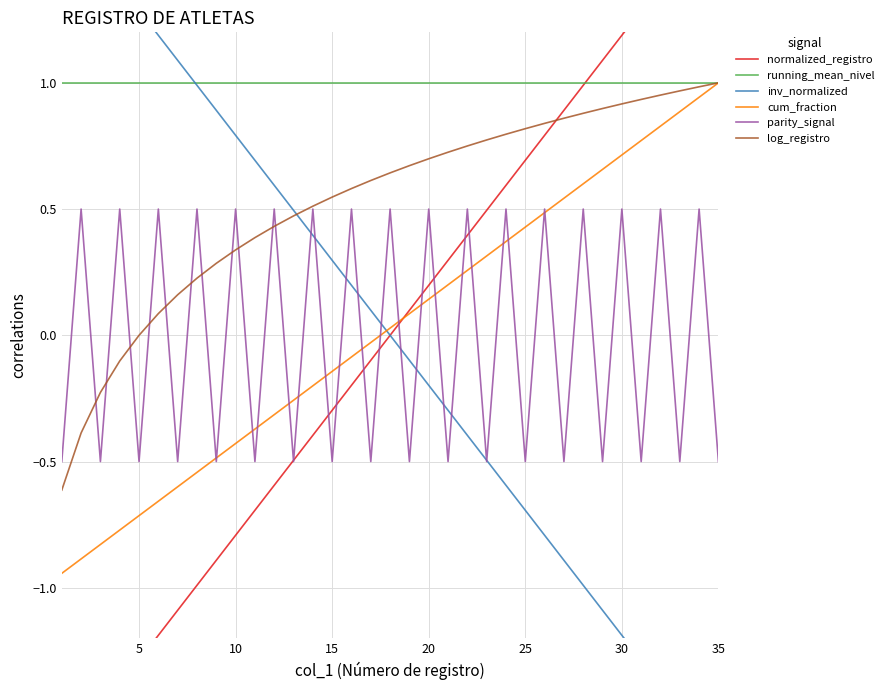

True or false: parity_signal and running_mean_nivel intersect in this chart.

False